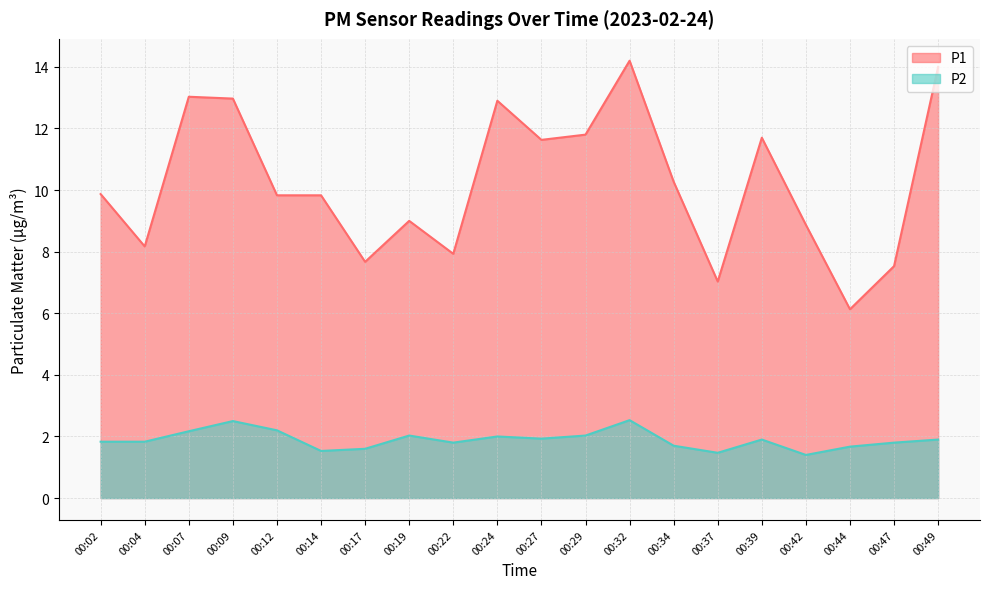

Rank the series by their average value, from lowest to highest.

P2, P1